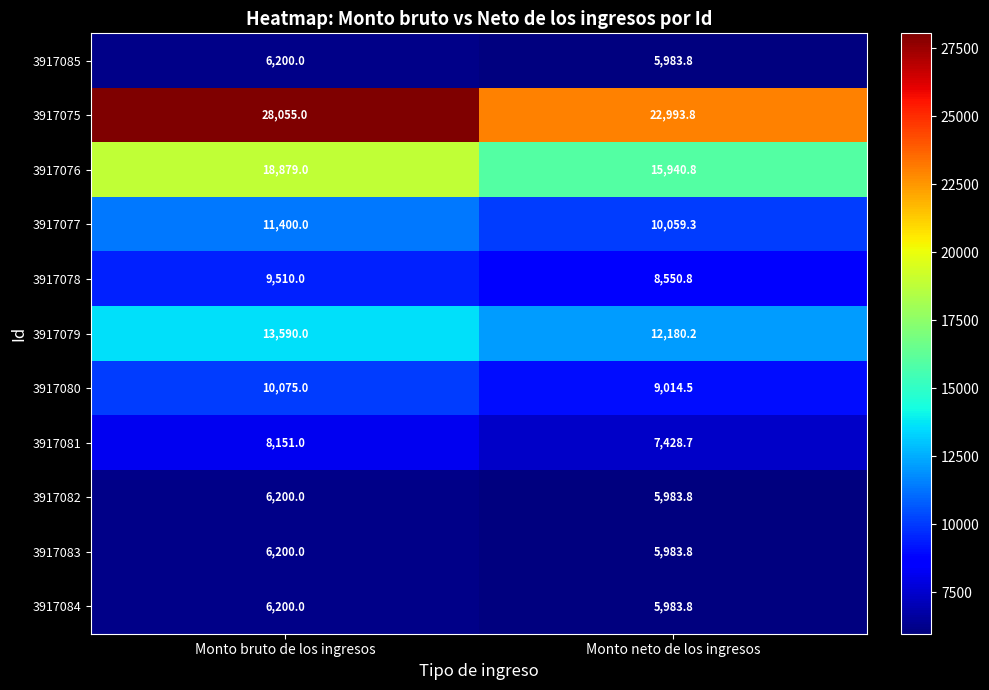

At which category does the chart reach its minimum across all series?

Monto neto de los ingresos